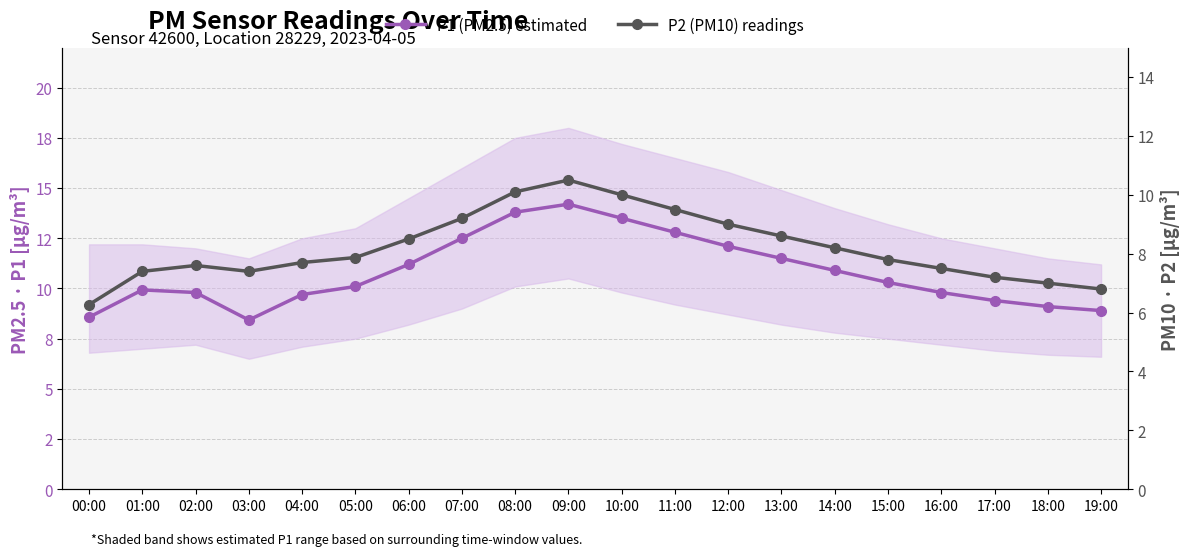

The P1 (PM2.5) estimated series shows 4.7 at 16:00. True or false?

False